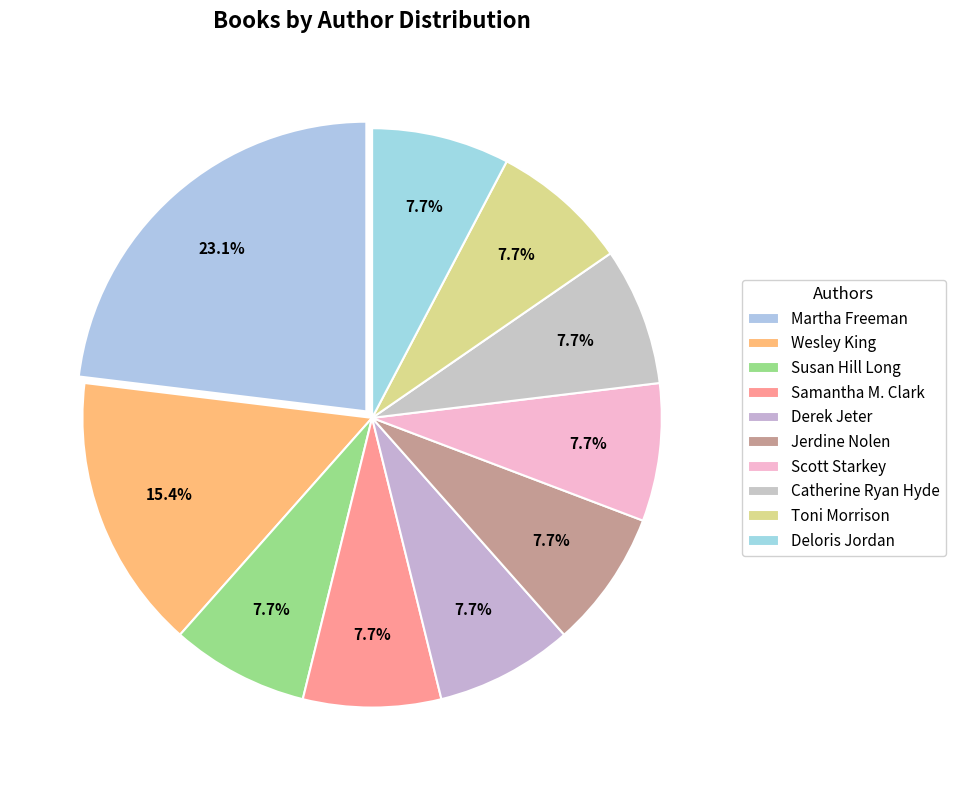

What percentage is the Wesley King slice, to the nearest percent?

15%